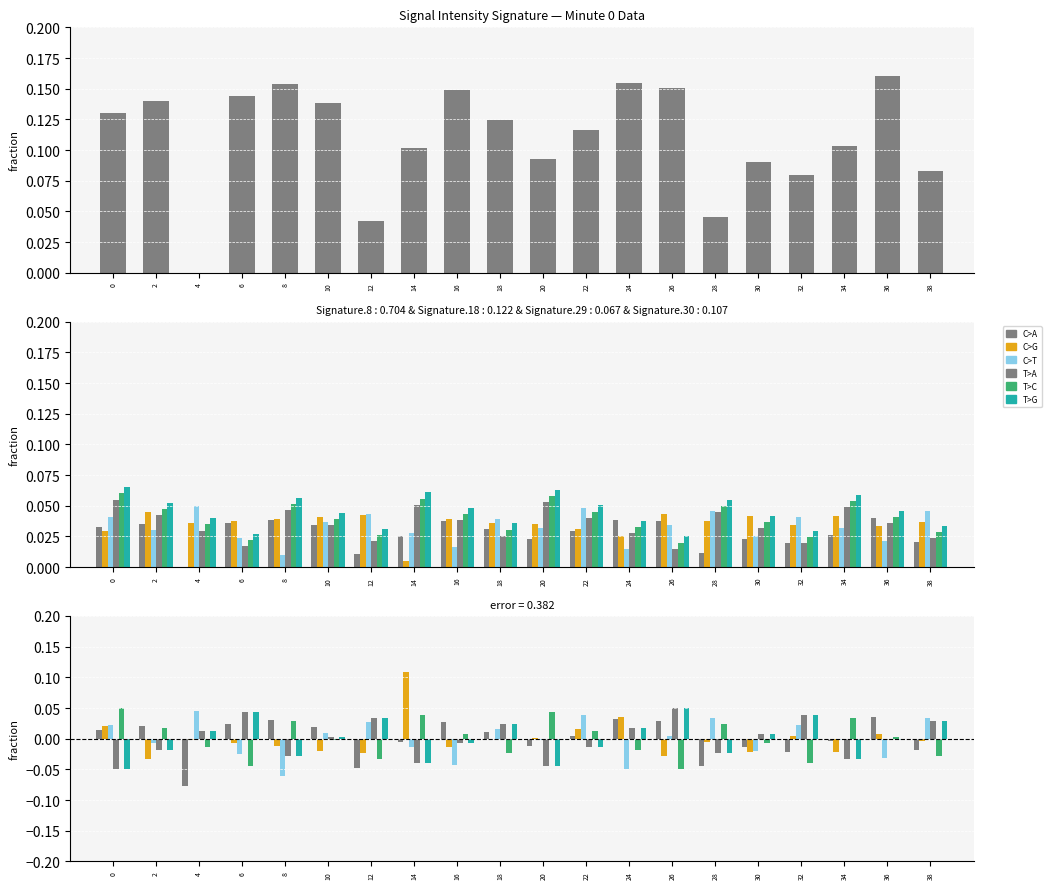

What are all the series names shown in the legend?

C>A, C>G, C>T, T>A, T>C, T>G